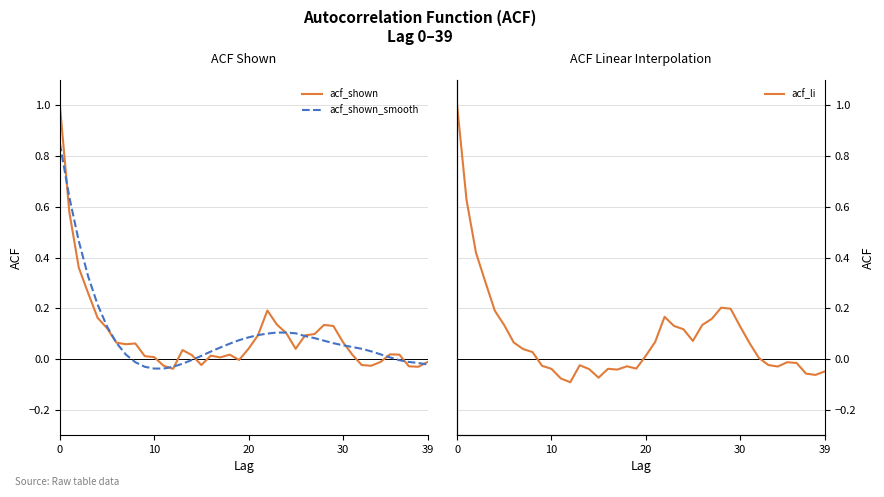

The acf_li series shows -0.1 at 15. True or false?

True